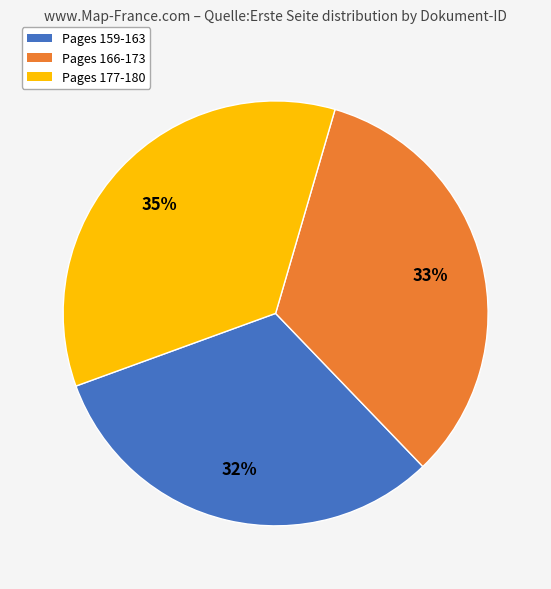

To the nearest percent, what is the difference between the largest and smallest slice percentages?

3%